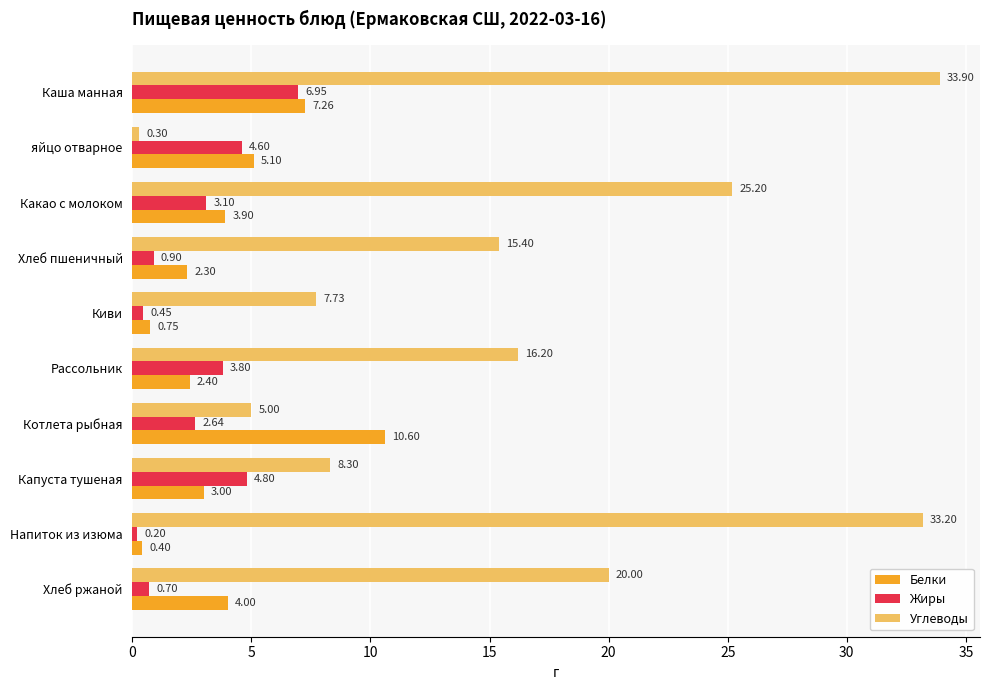

What is the spread (max minus min) of values at Рассольник?

13.8